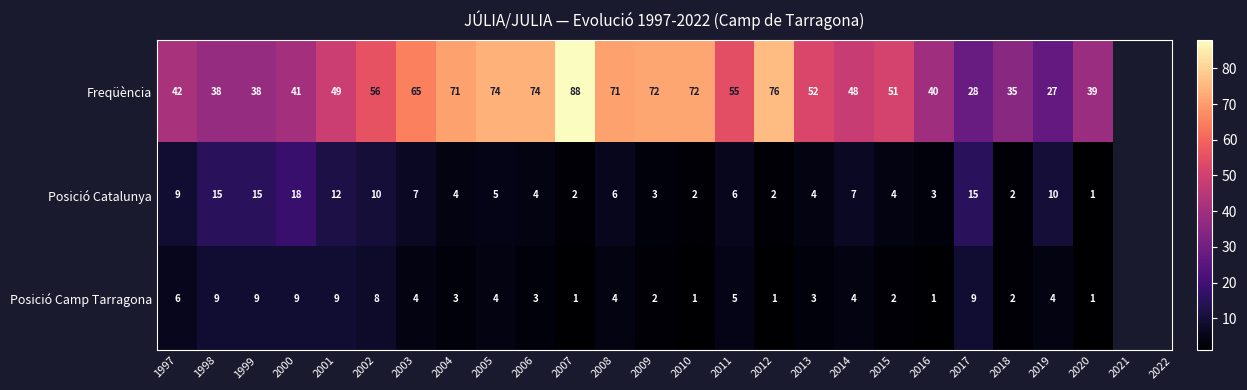

True or false: Freqüència has a value of 87 at 2013.

False